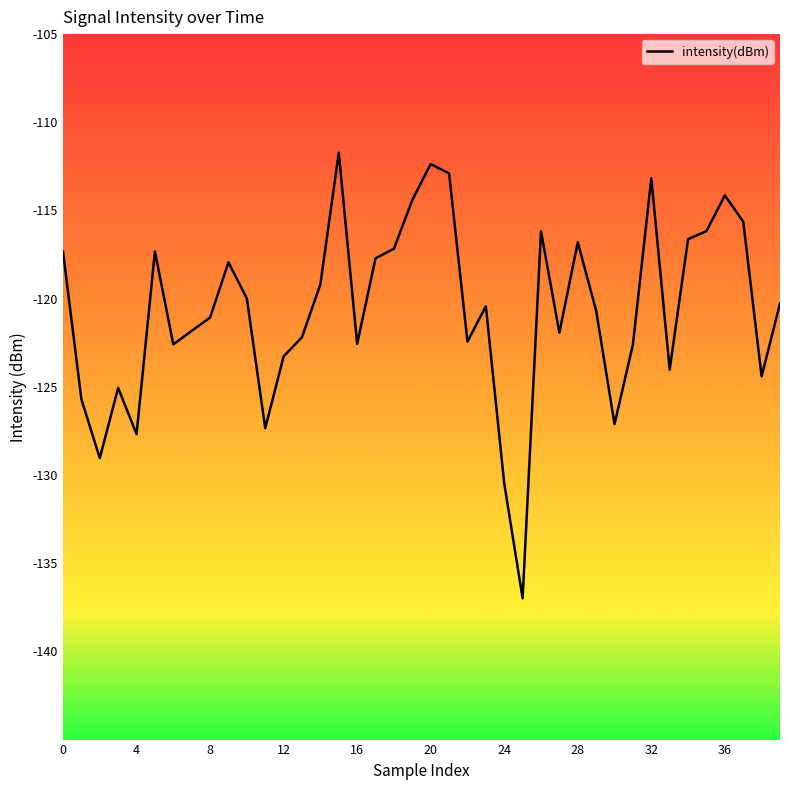

What is the greatest value displayed?

-111.7